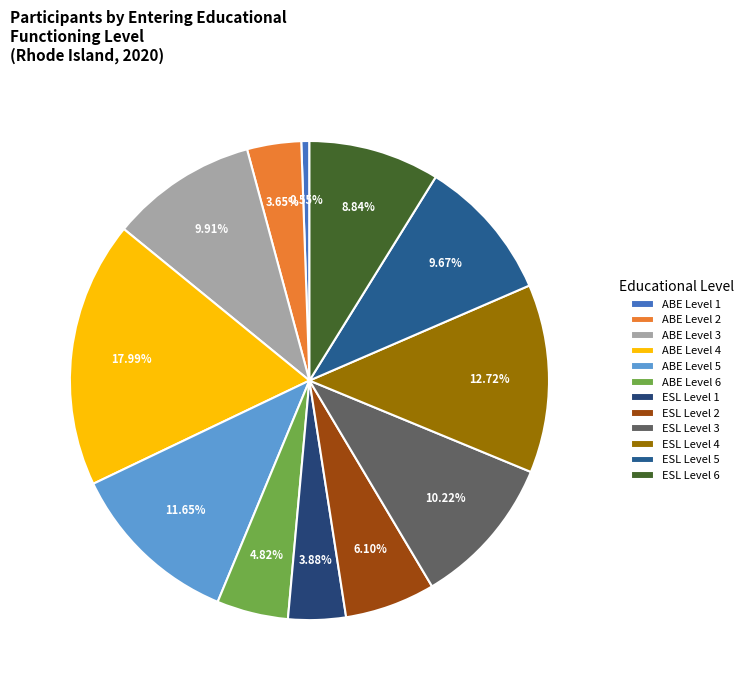

Is the sum of ESL Level 3 and ABE Level 3 greater than half?

No